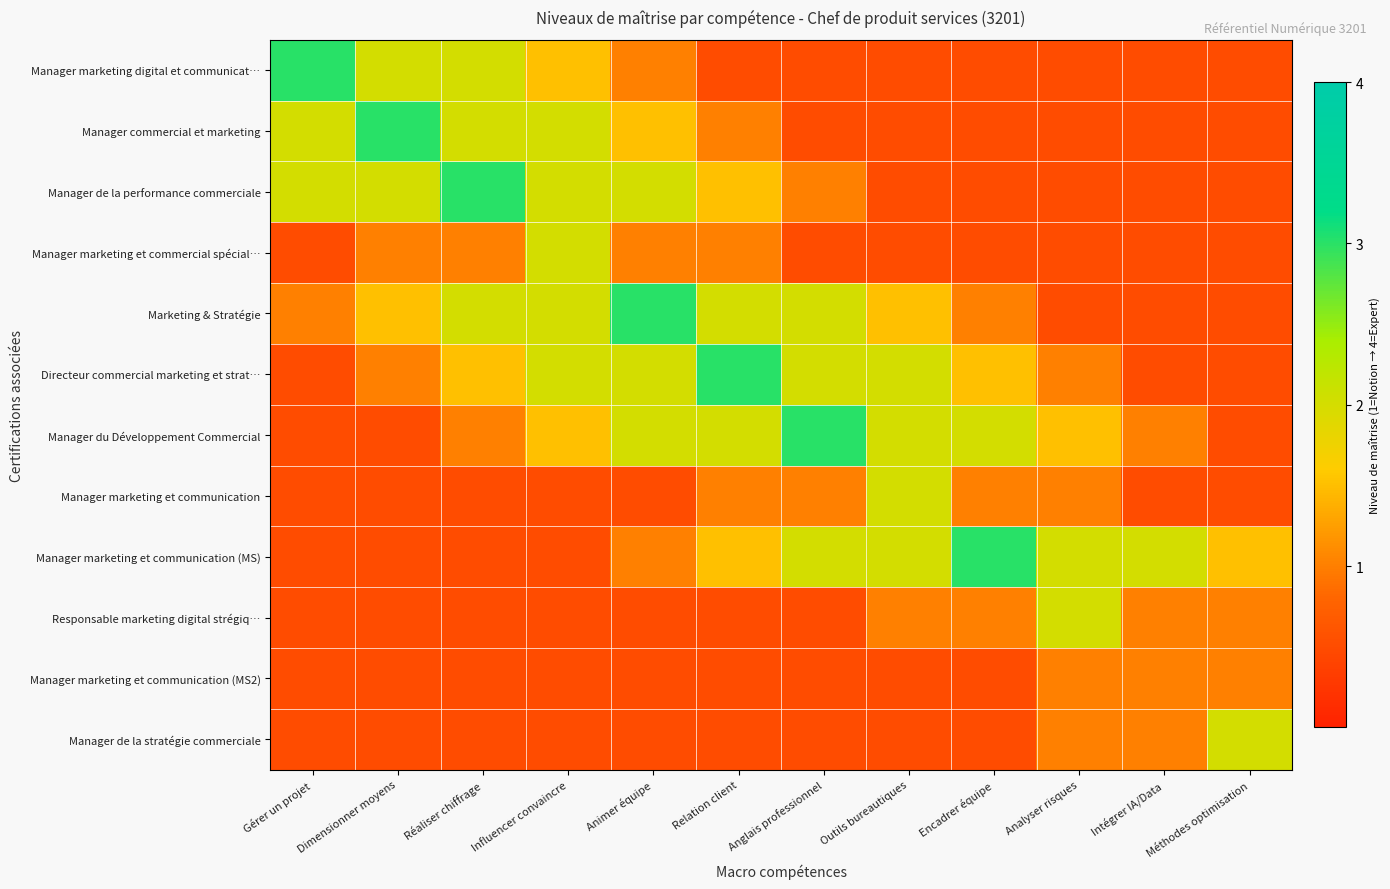

What is the total value across all series at Animer équipe?

15.5